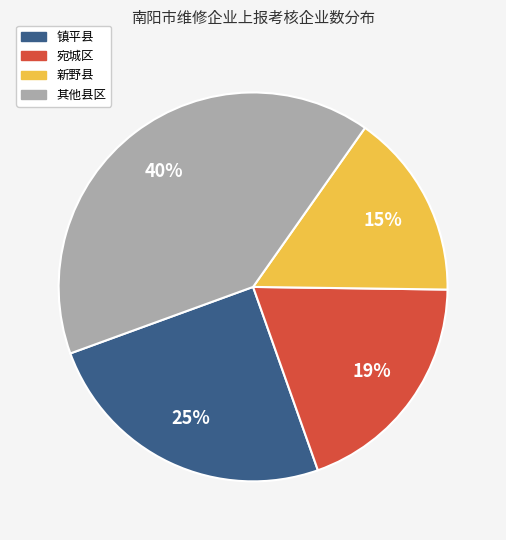

Count the number of slices in the pie.

4